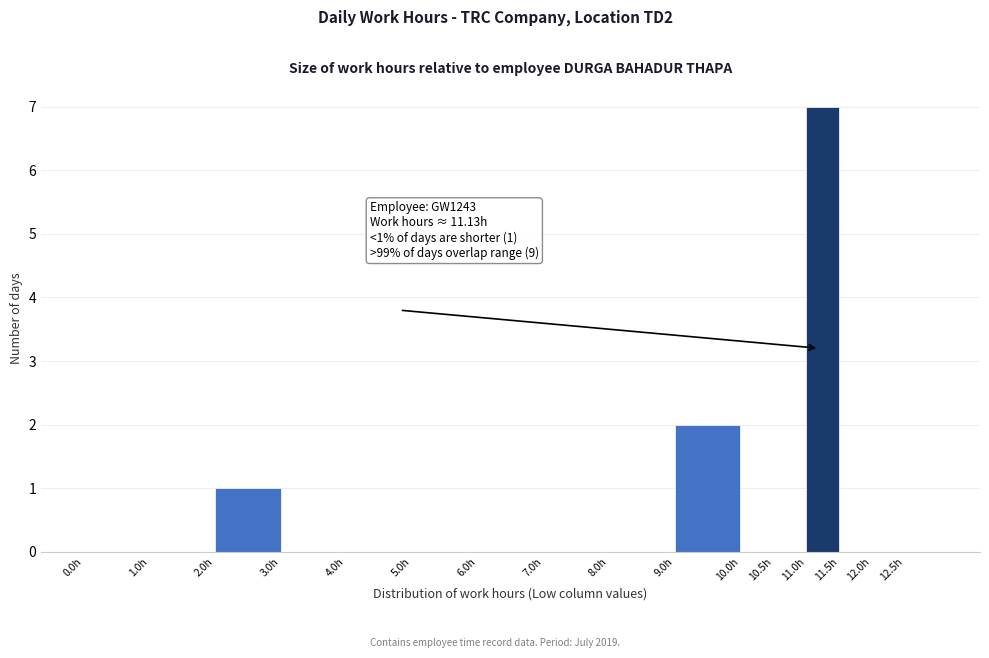

Over which range of the x-axis is the bar tallest?

11.0 to 11.5